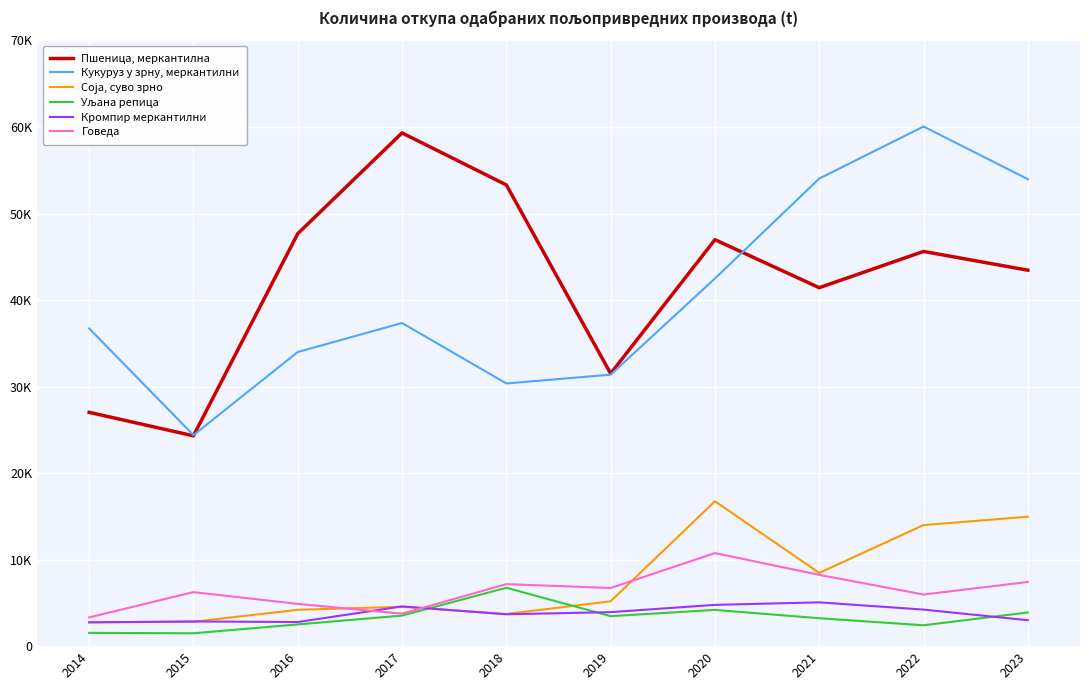

True or false: Пшеница, меркантилна has a value of 15865 at 2021.

False